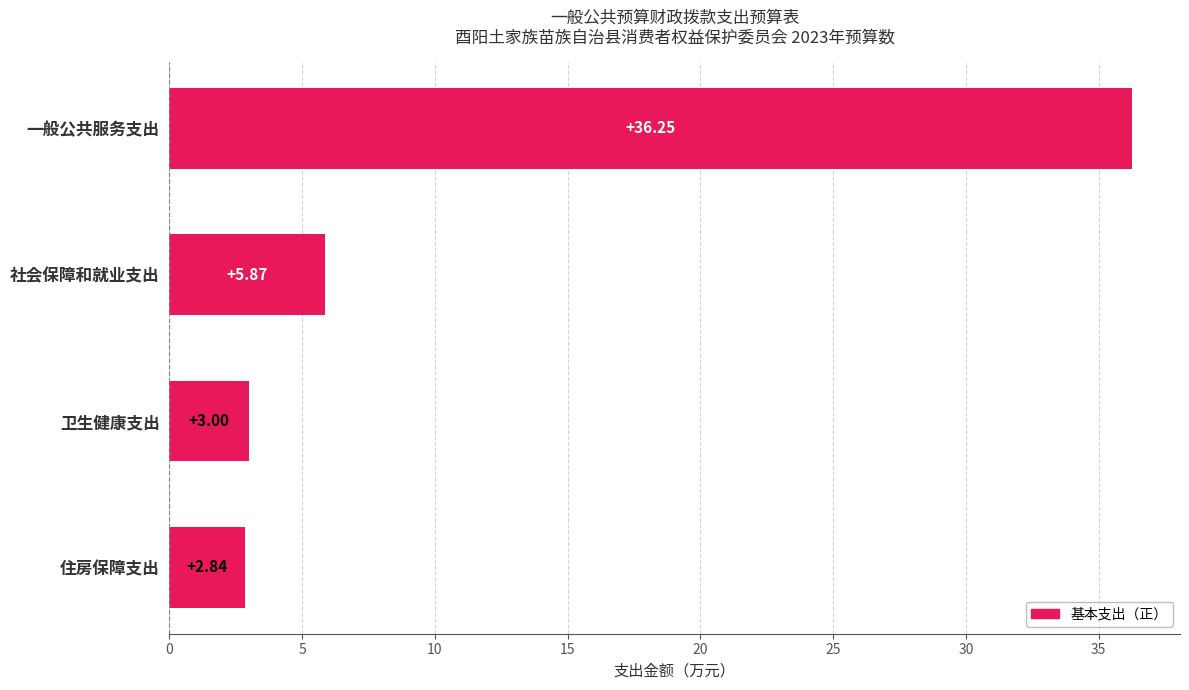

What is the change in value from 一般公共服务支出 to 住房保障支出?

-33.4